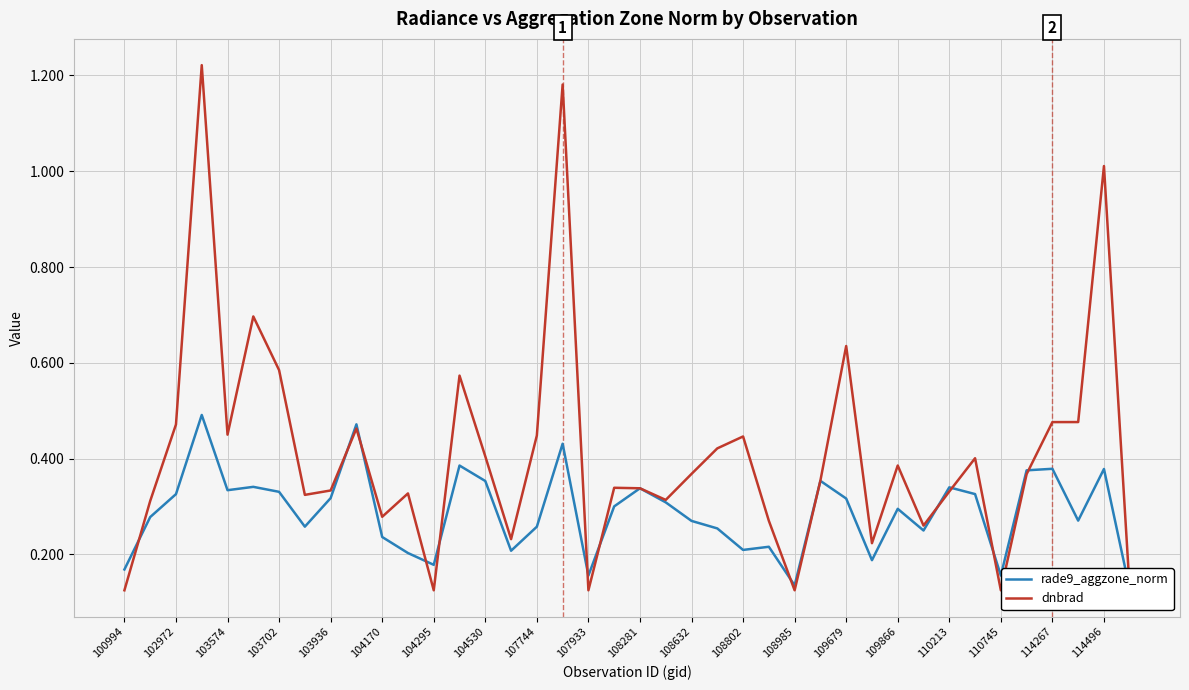

True or false: dnbrad has a value of 0.1 at 103936.

False